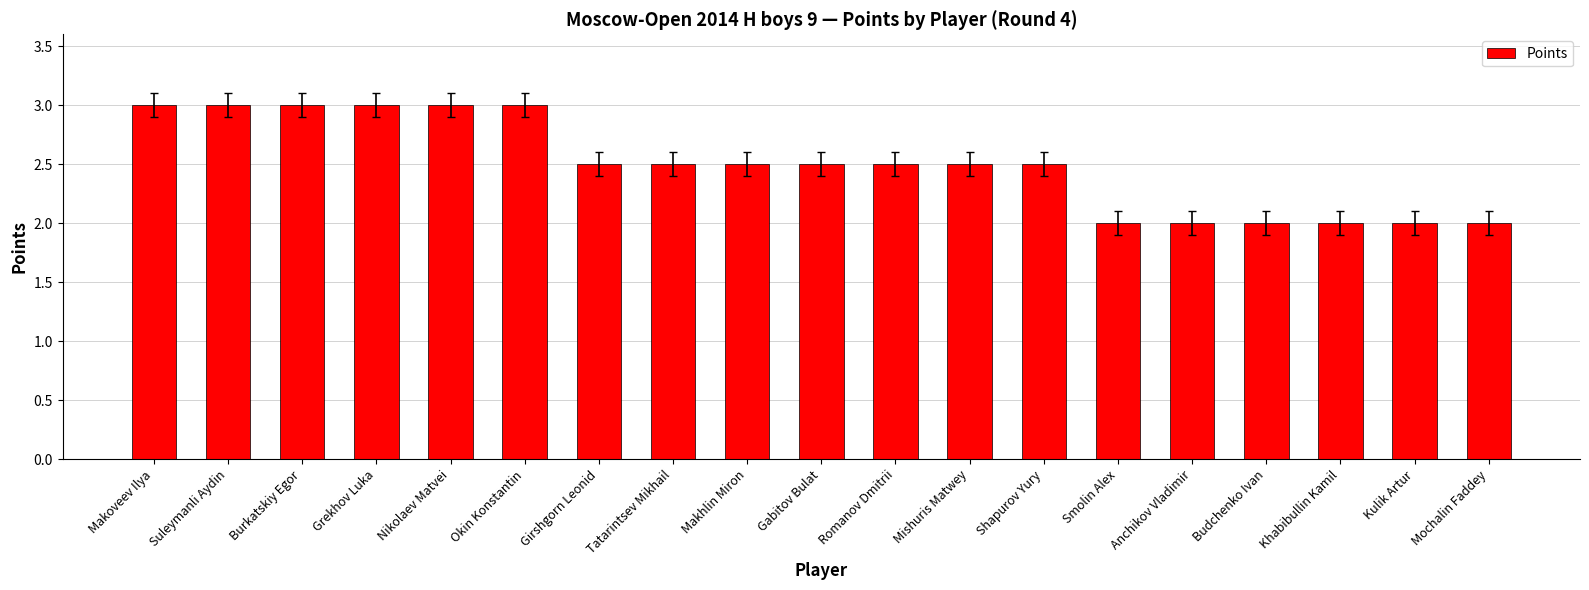

What is the value of the 12th bar from the left?

2.5